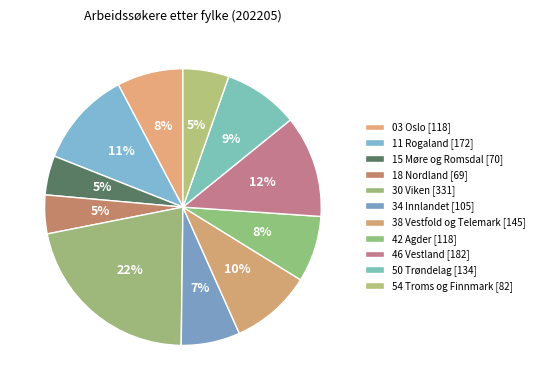

Count the number of slices in the pie.

11